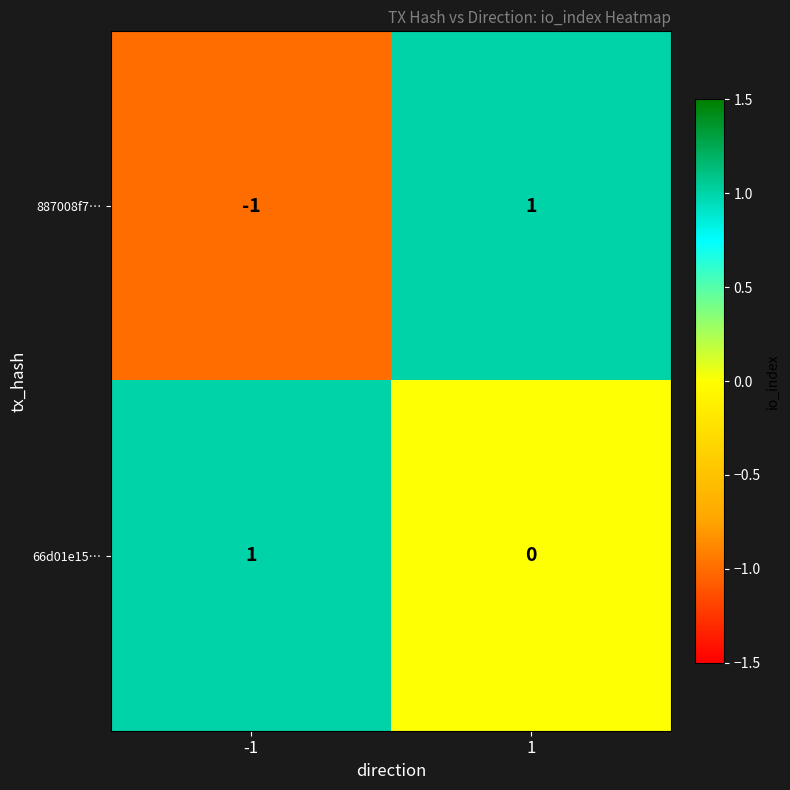

The 66d01e15… series shows 1 at -1. True or false?

True